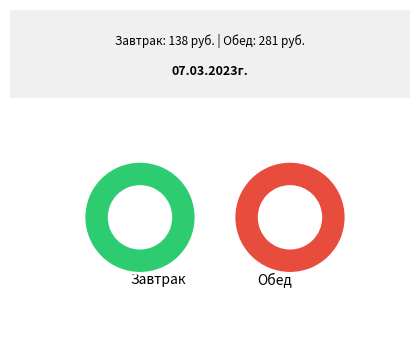

To the nearest percent, what portion does Обед represent?

67%